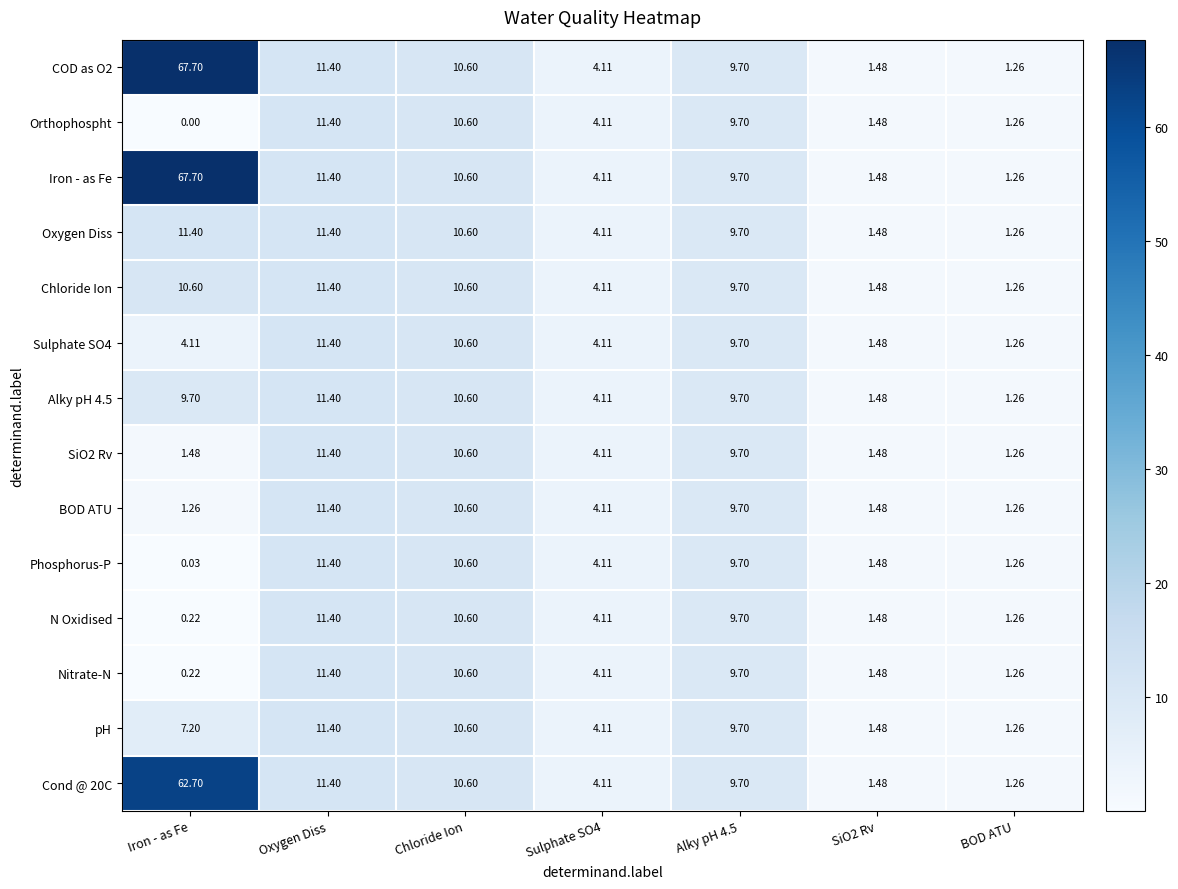

At which label is pH closest to 6?

Iron - as Fe